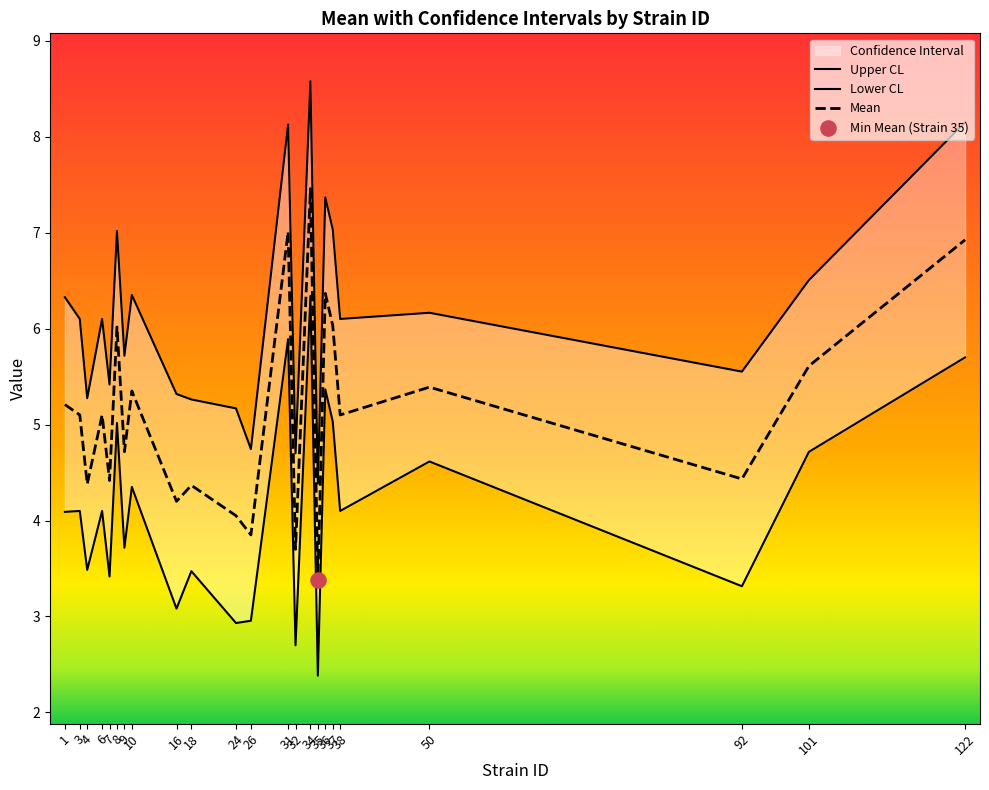

Which series reaches the maximum Y coordinate?

uppercl